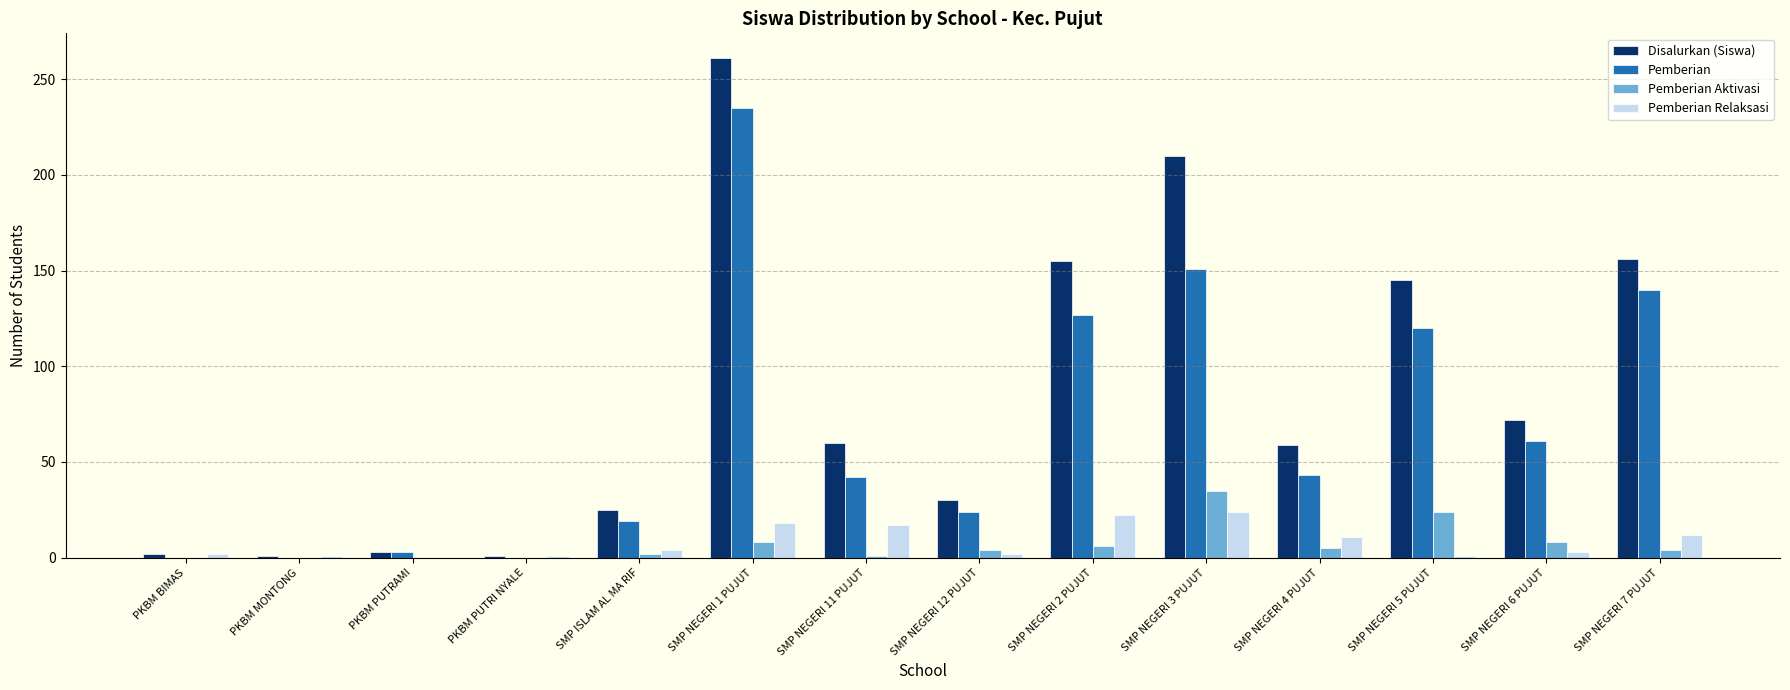

Which category has the highest value in the Pemberian series?

SMP NEGERI 1 PUJUT